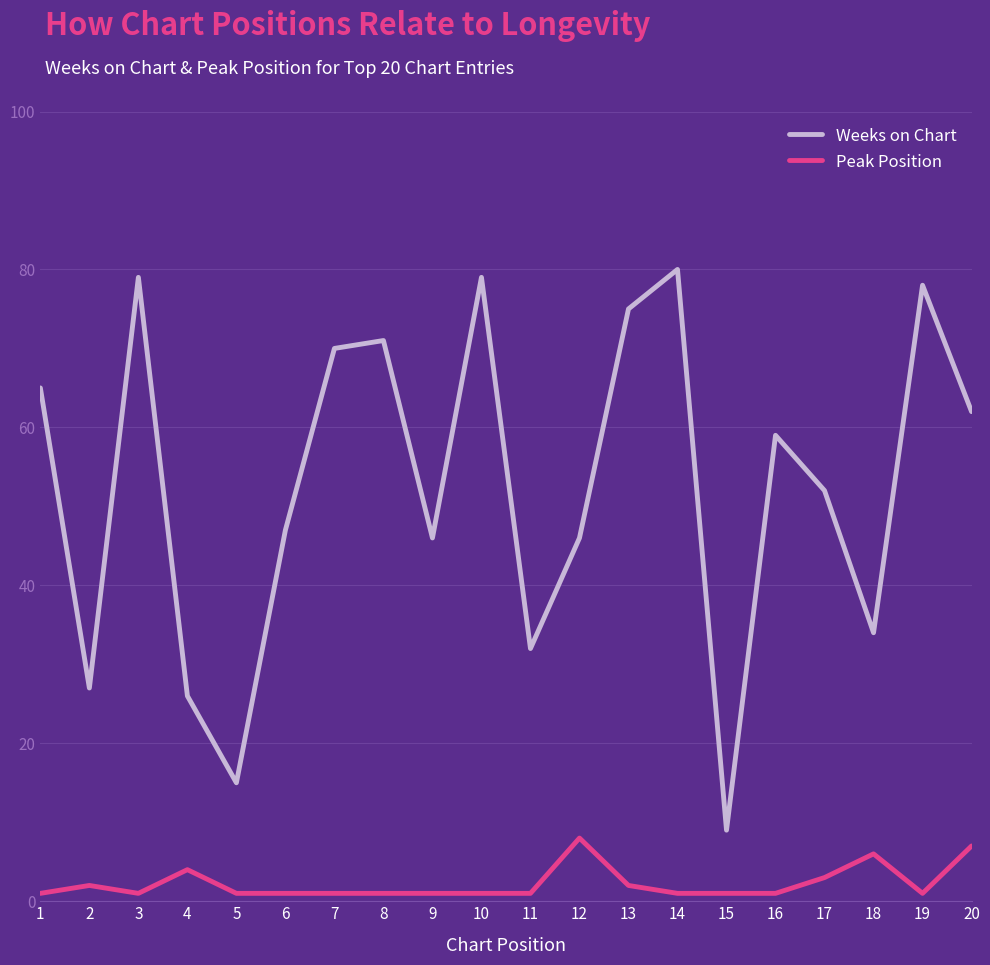

Does the chart have visible grid lines?

Yes